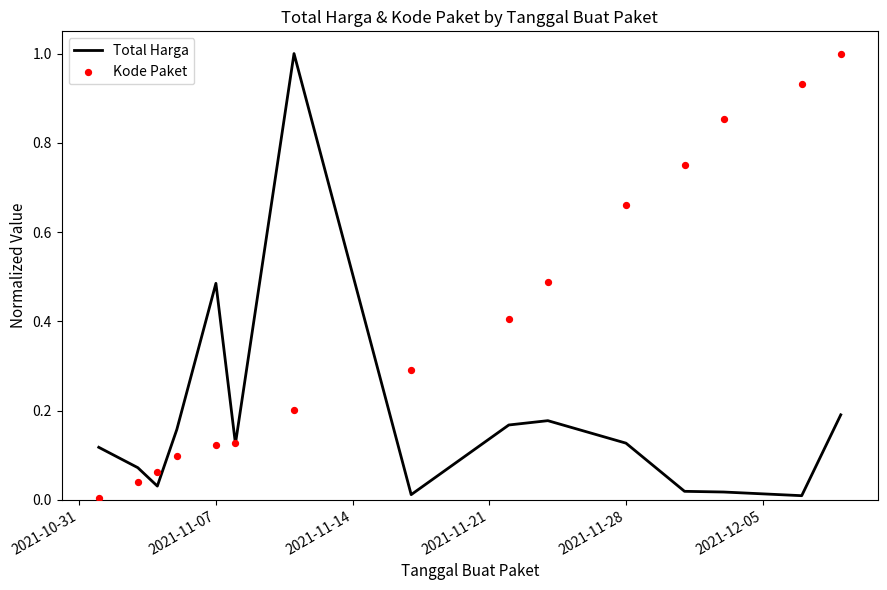

At how many categories does at least one series exceed 0?

15